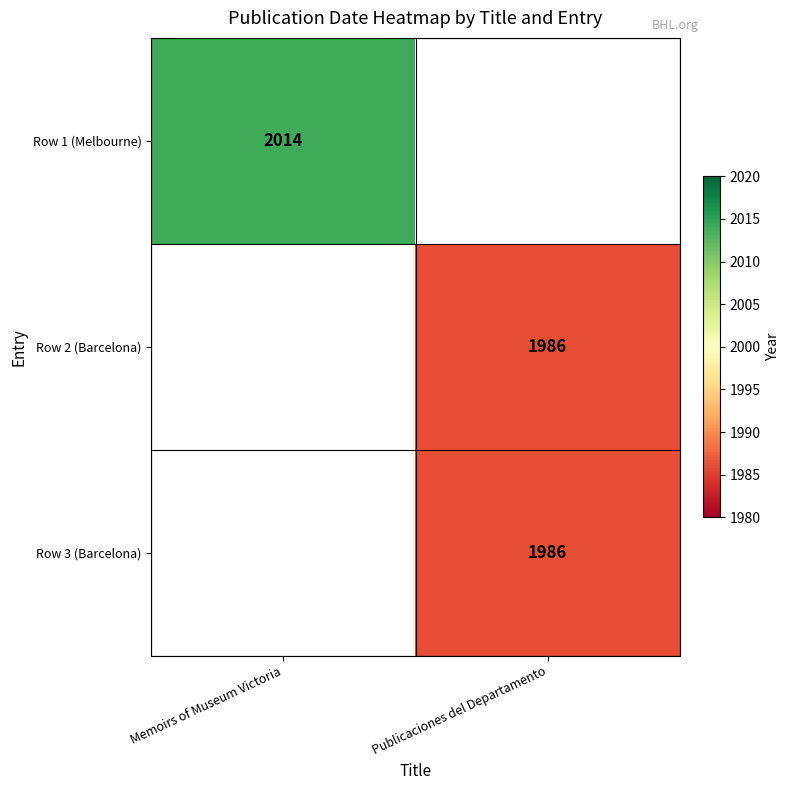

Which label corresponds to the smallest value in the chart?

Publicaciones del Departamento